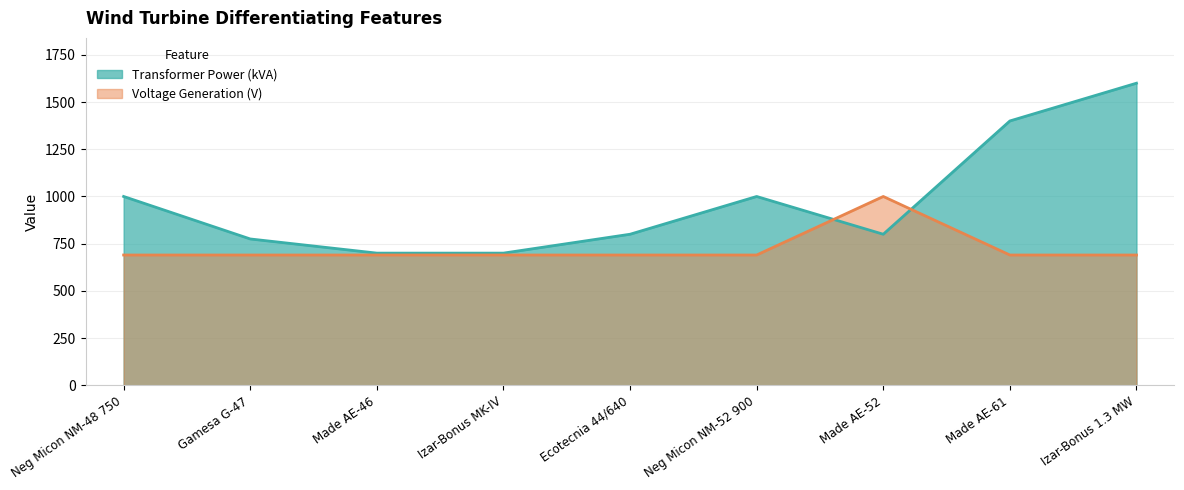

Read the Voltage Generation (V) value at Izar-Bonus MK-IV, to the nearest 5.

690